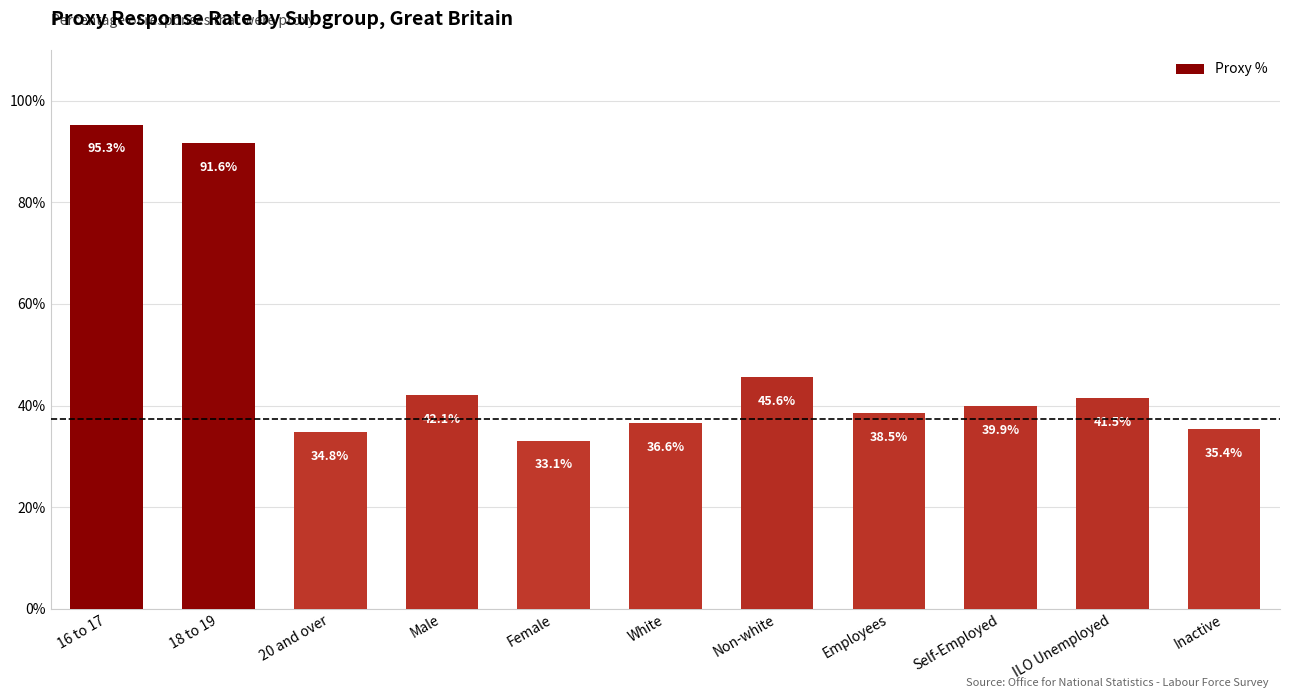

List the labels in order of value, largest first.

16 to 17, 18 to 19, Non-white, Male, ILO Unemployed, Self-Employed, Employees, White, Inactive, 20 and over, Female